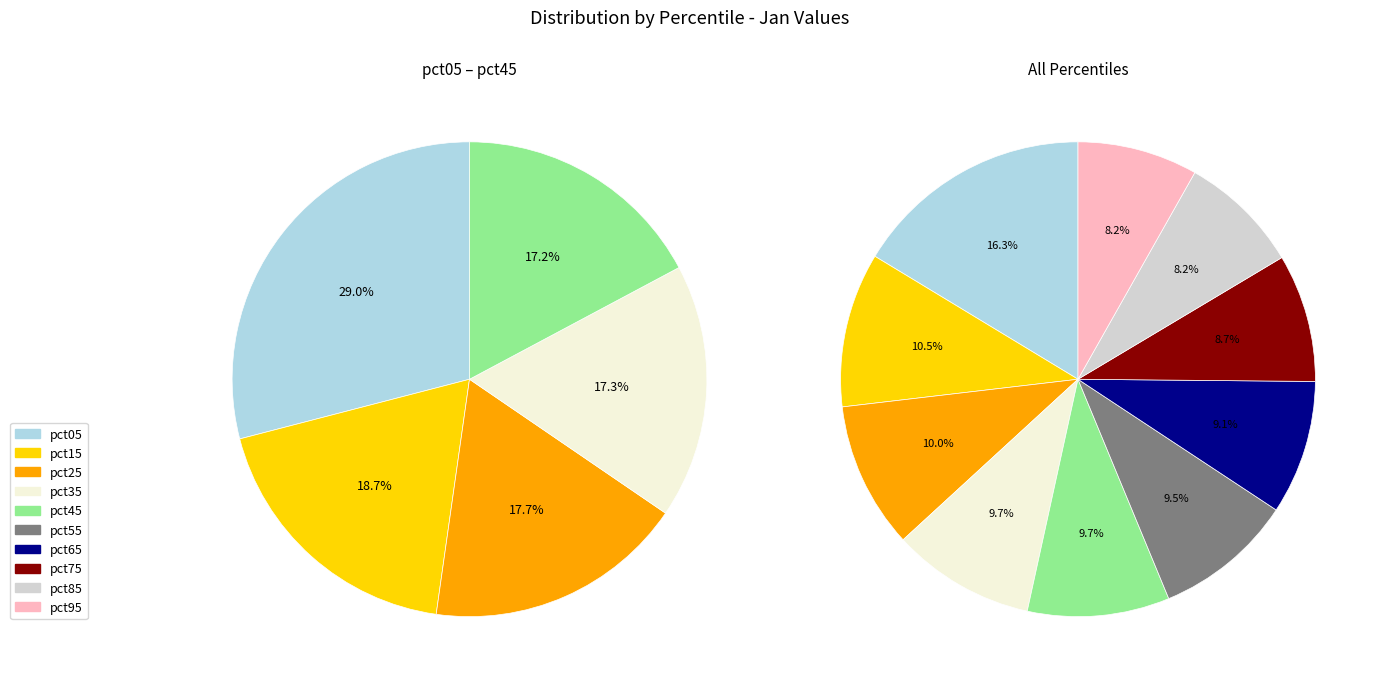

To the nearest percent, what portion does pct05 represent?

16%